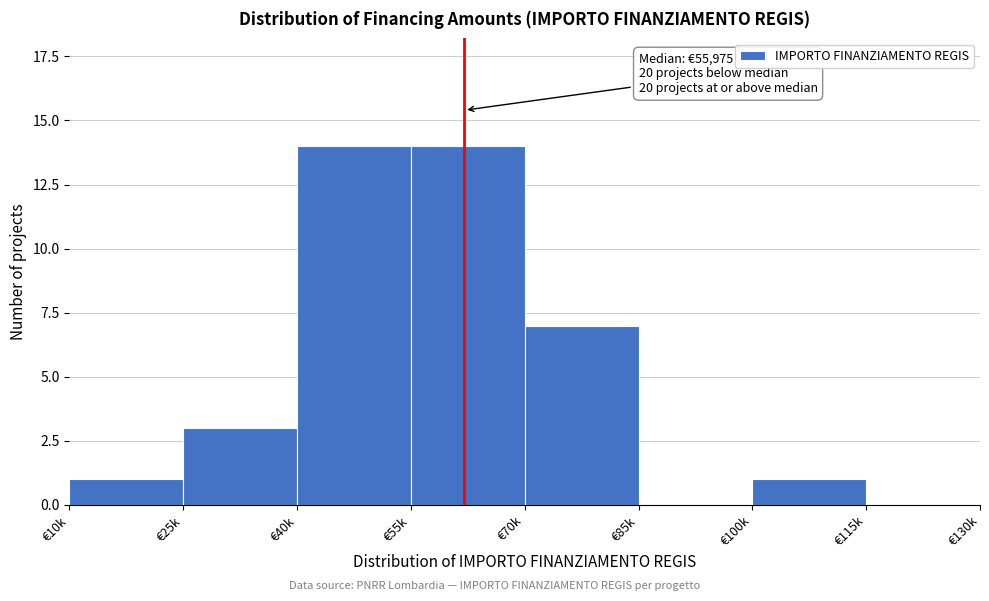

Reading left to right, list all the values displayed in this chart.

€10k=1	€25k=3	€40k=14	€55k=14	€70k=7	€85k=0	€100k=1	€115k=0